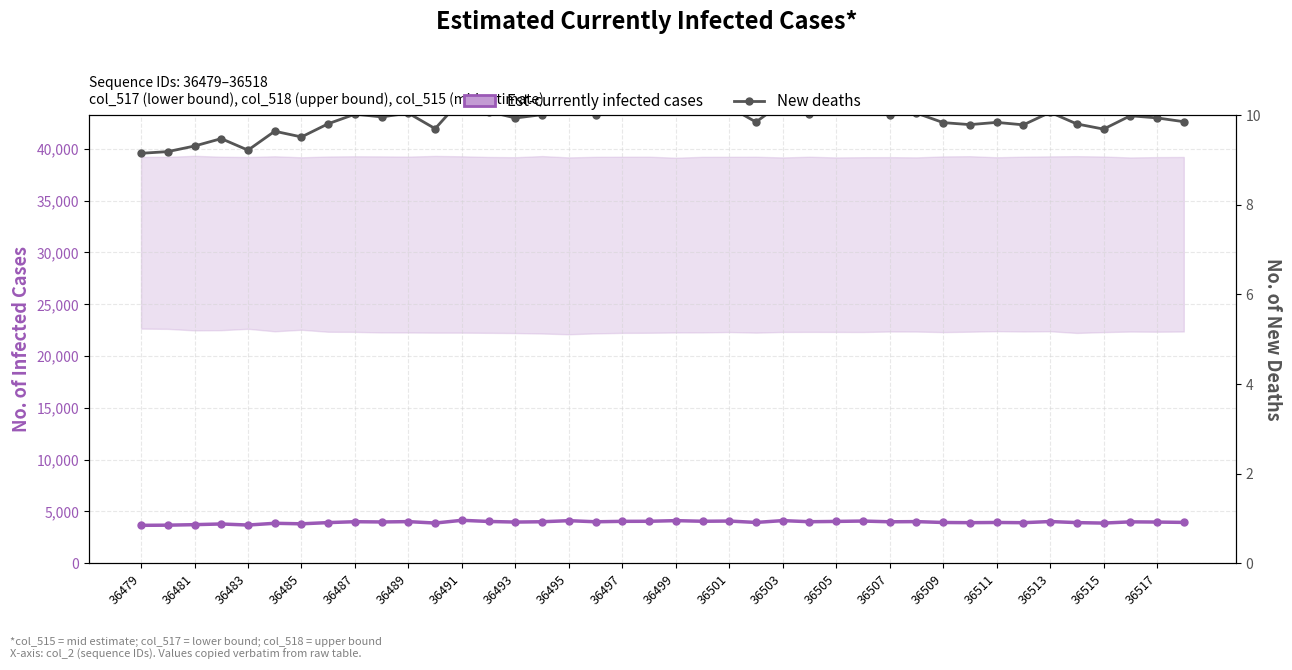

How many lines are shown in the chart?

2